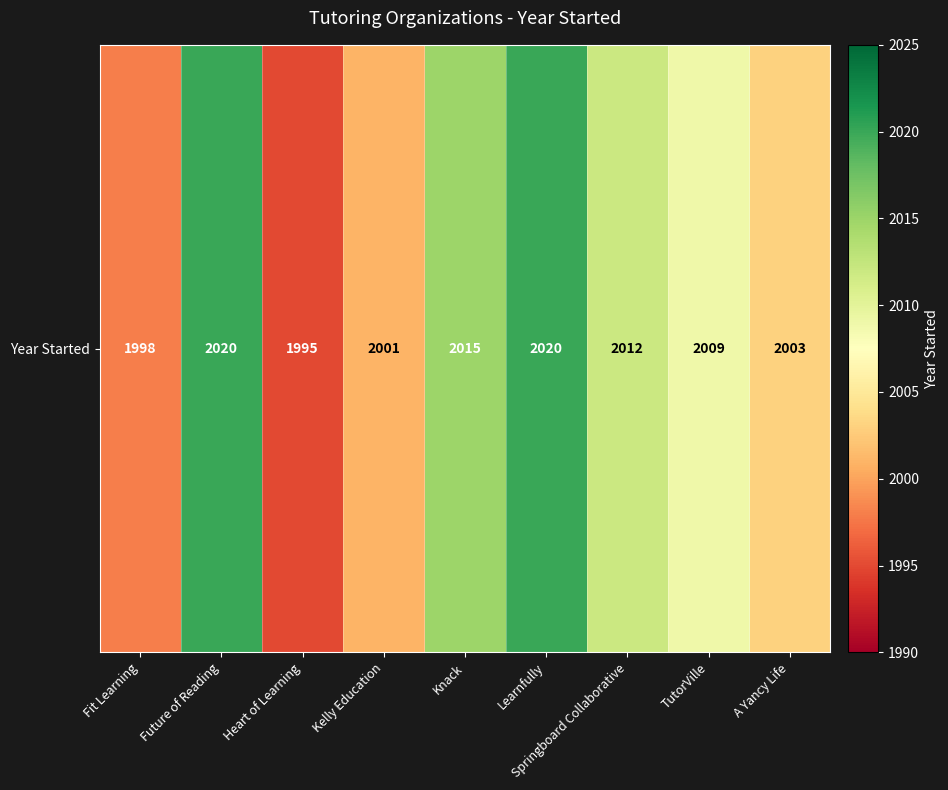

Which has a higher value, Kelly Education or Future of Reading?

Future of Reading